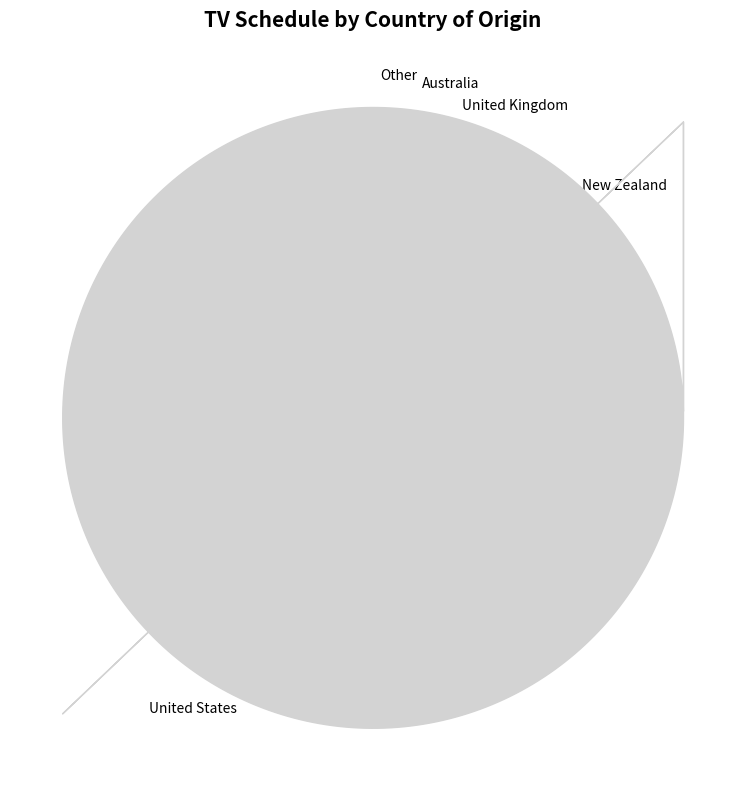

To the nearest percent, what is the difference between the largest and smallest slice percentages?

80%